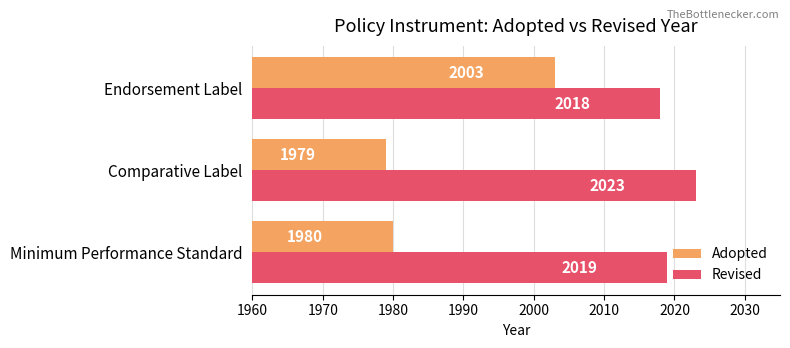

The value of Adopted at Minimum Performance Standard is 1980. True or false?

True